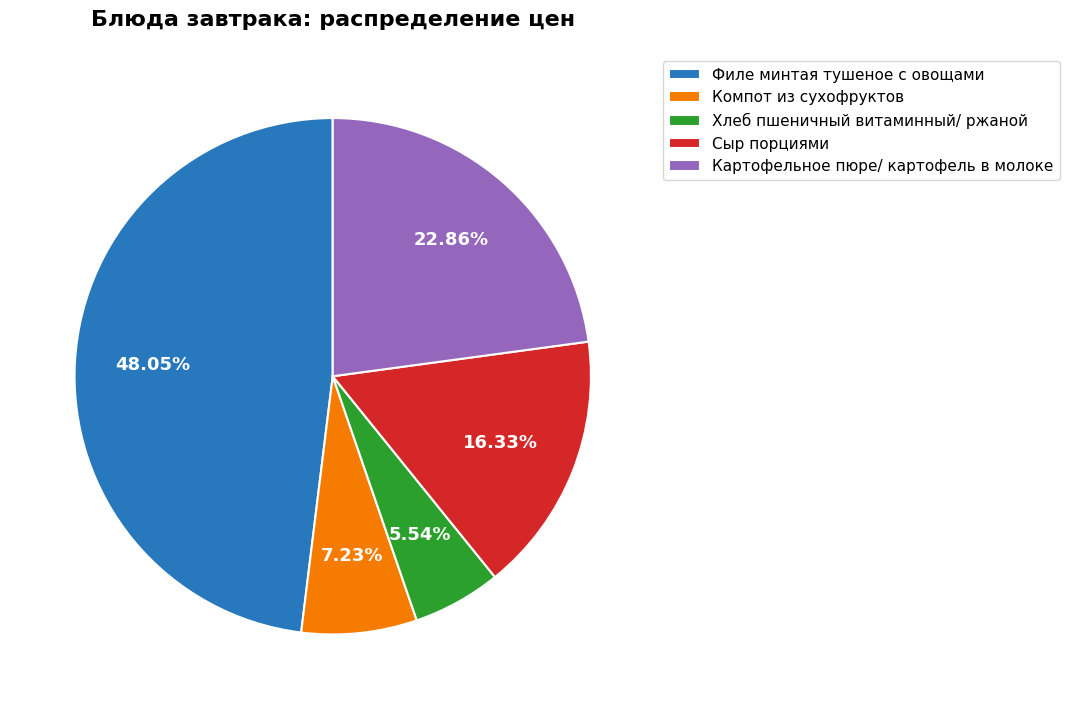

Does Хлеб пшеничный витаминный/ ржаной represent more than half of the total?

No